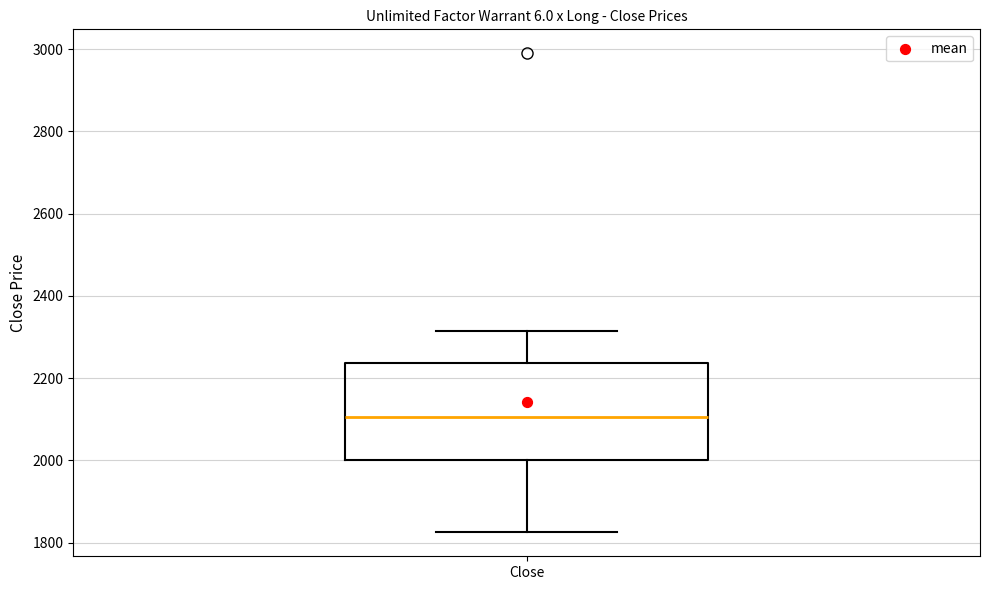

Where is the lower edge of the box for Close on the y-axis? The values are not printed on the chart, so give them approximately, as read against the axis.

2000